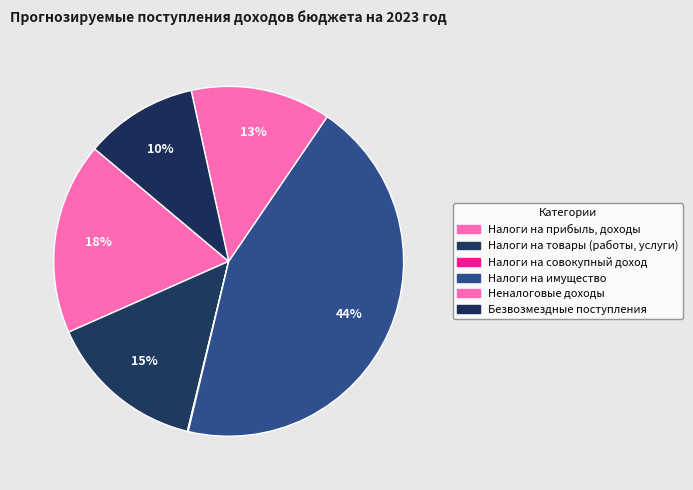

Which category has the biggest portion of the pie?

Налоги на имущество